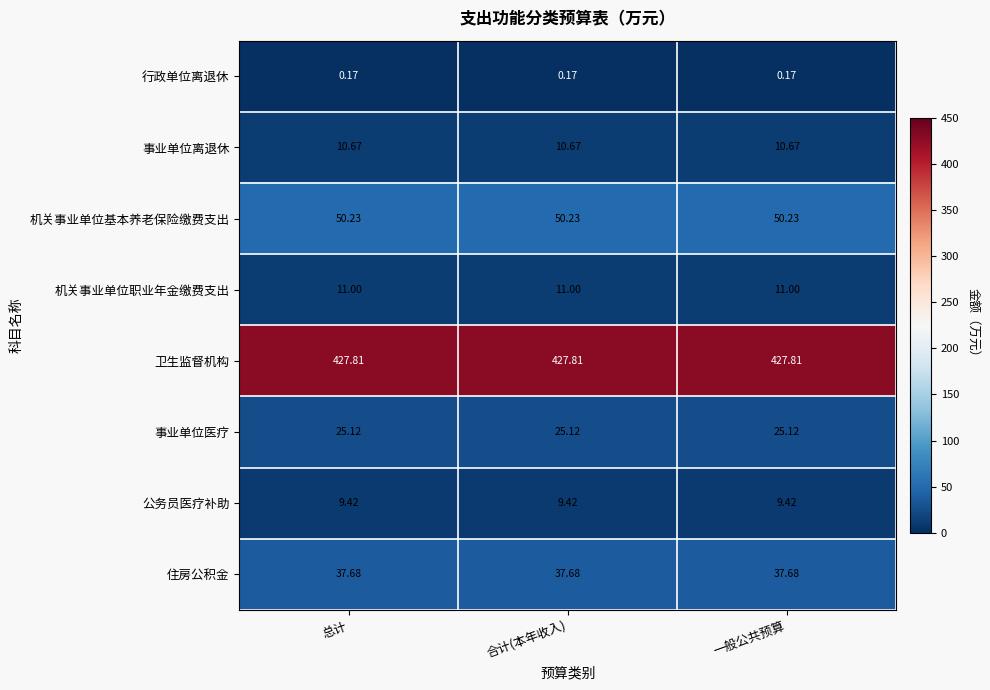

Rank the series by their maximum value, from lowest to highest.

行政单位离退休, 公务员医疗补助, 事业单位离退休, 机关事业单位职业年金缴费支出, 事业单位医疗, 住房公积金, 机关事业单位基本养老保险缴费支出, 卫生监督机构